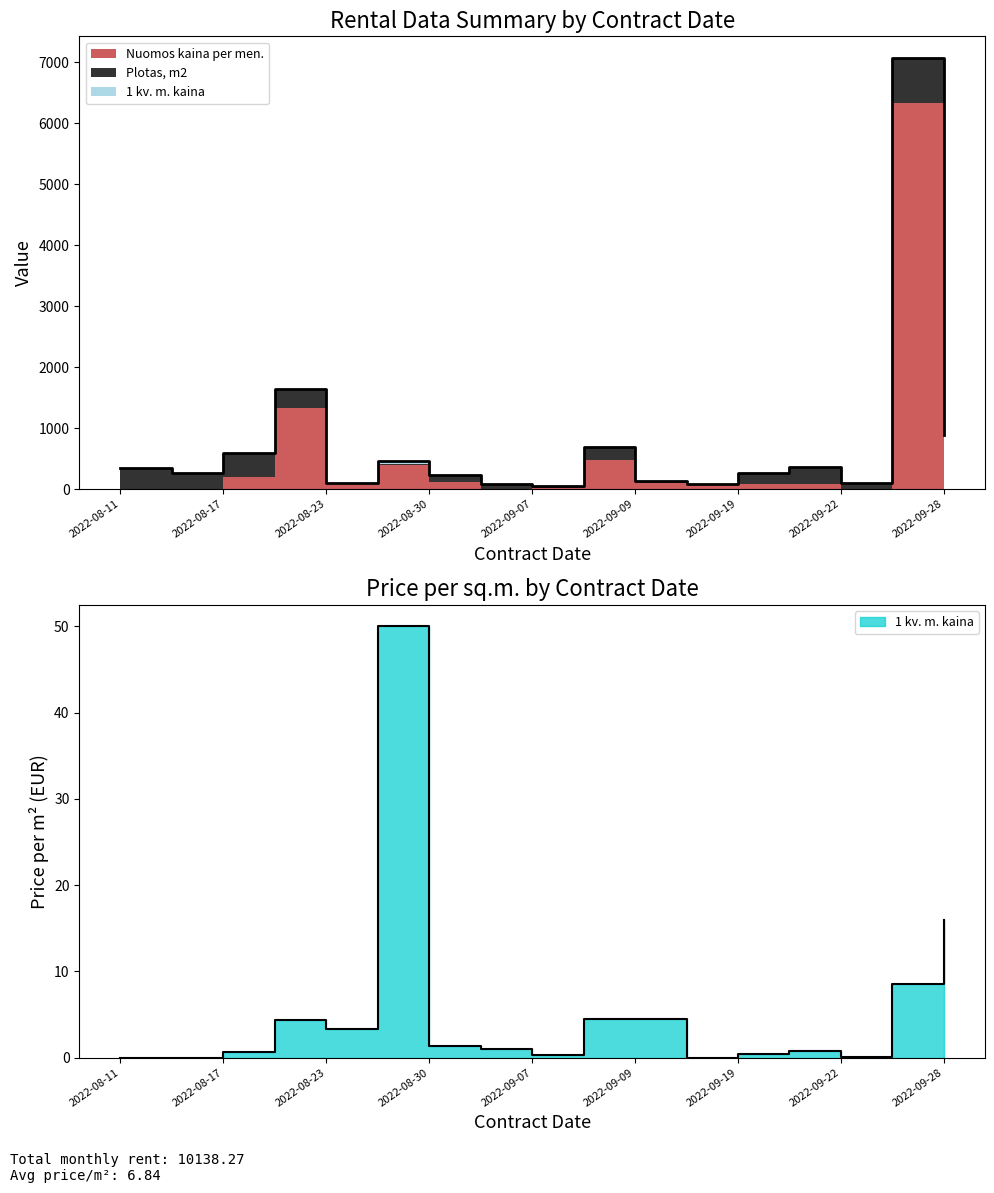

Which has a higher value, 2022-09-01 or 2022-09-07?

2022-09-01